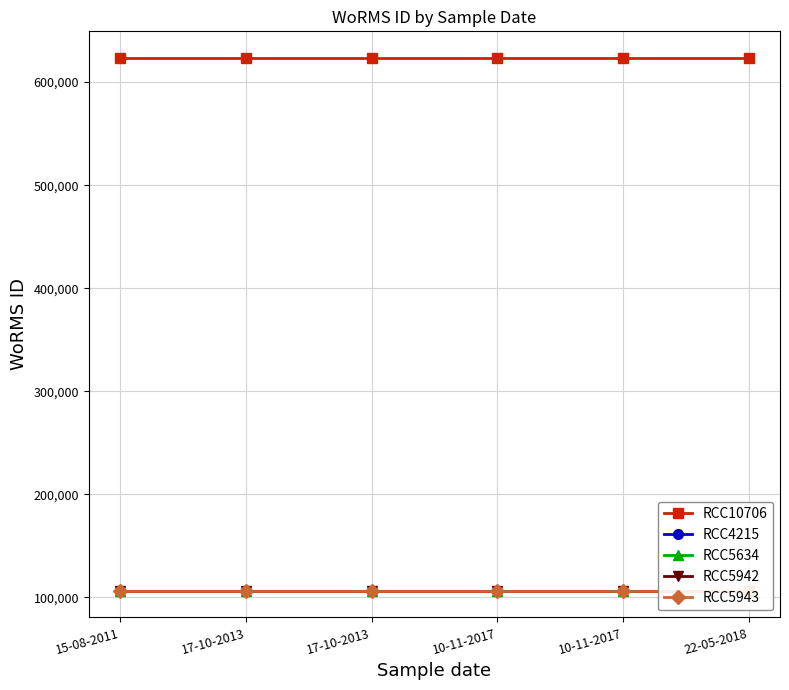

What is the value of the RCC10706 point at the 3rd from the left?

623449